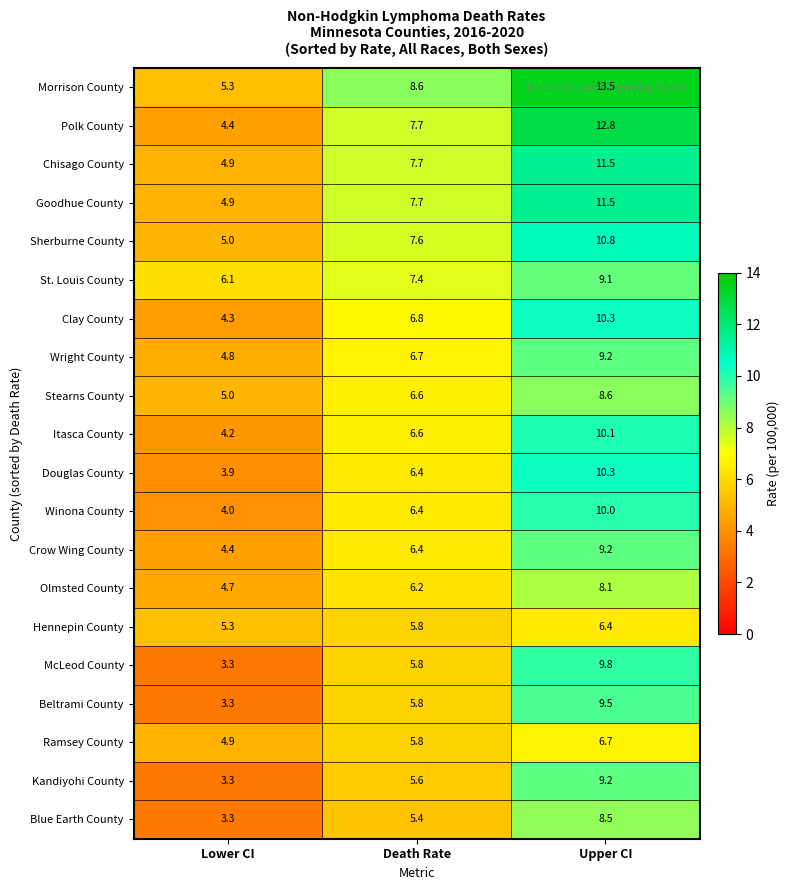

At how many categories does at least one series exceed 8?

2